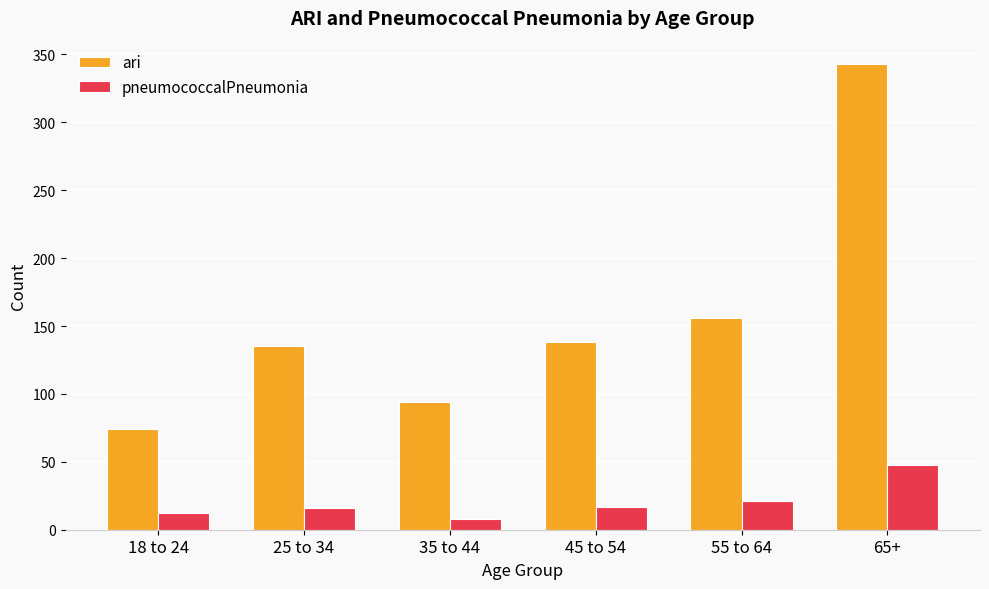

What is the sum of the ari values at 55 to 64 and 45 to 54?

294